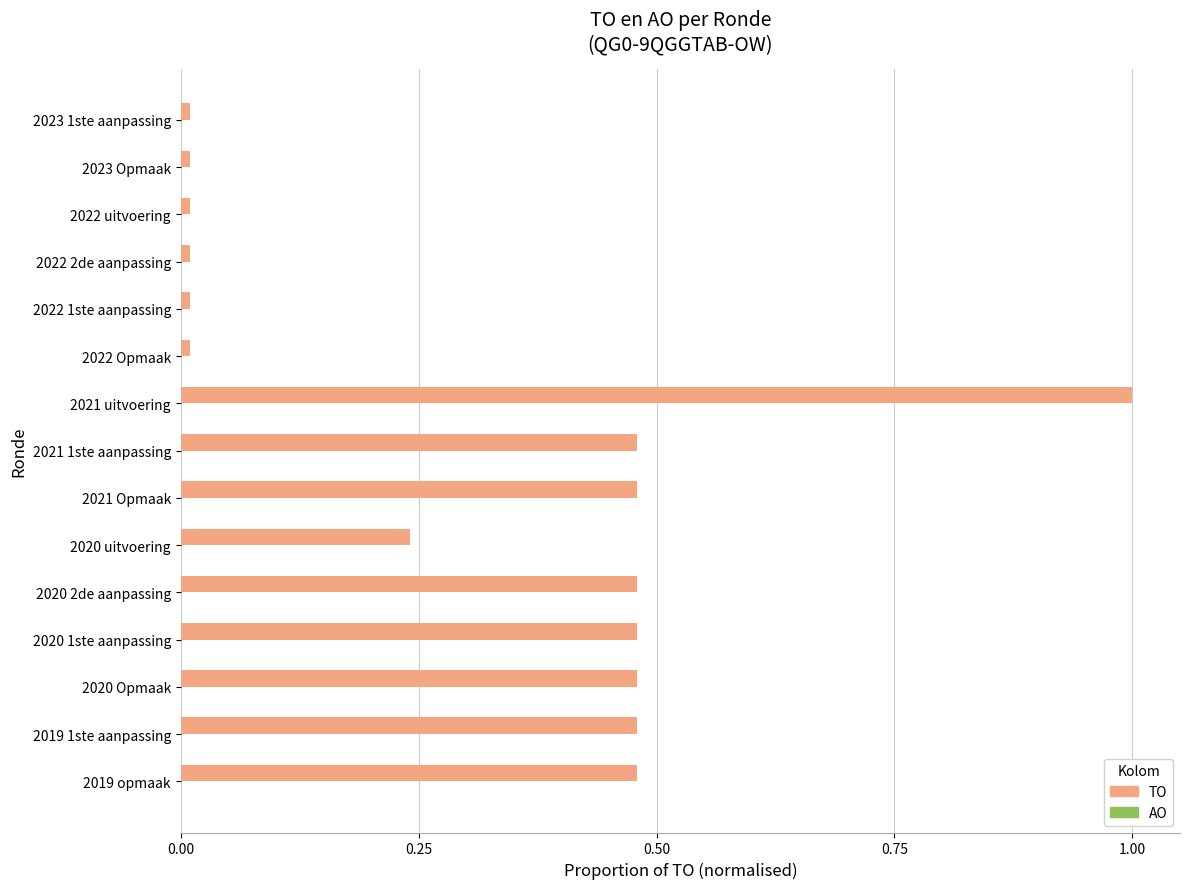

What is the difference between the maximum and second lowest values?

1.0